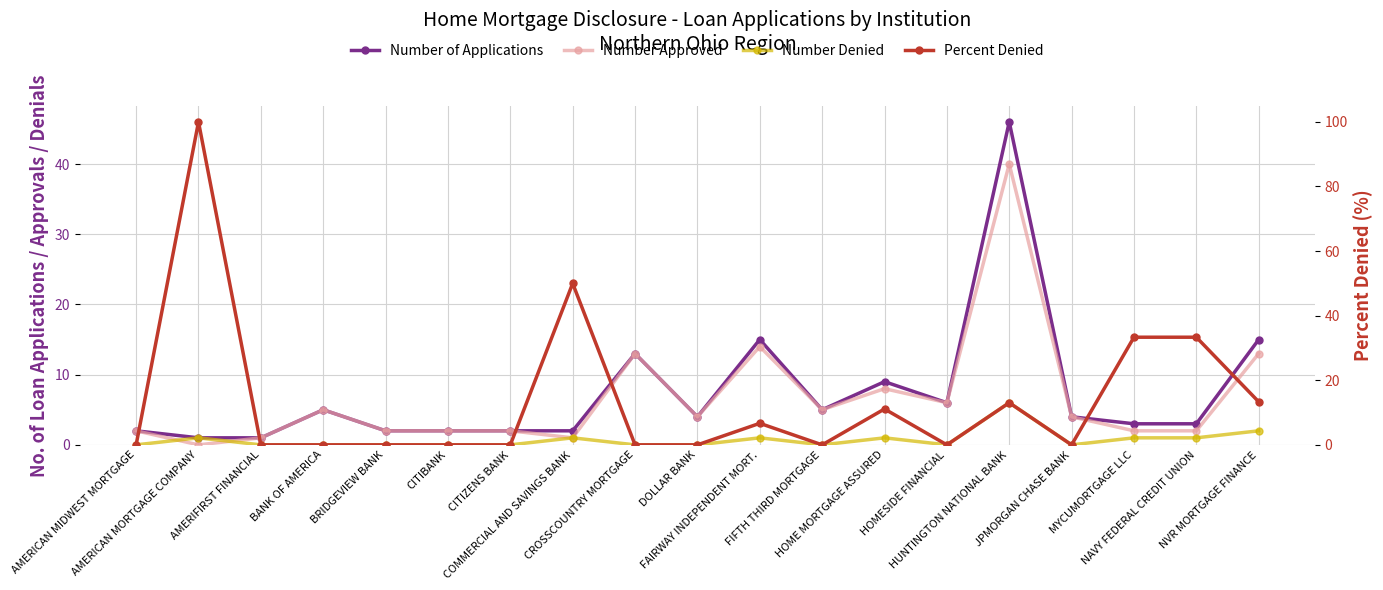

Where do Number of Applications and Percent Denied first cross each other?

AMERICAN MIDWEST MORTGAGE and AMERICAN MORTGAGE COMPANY